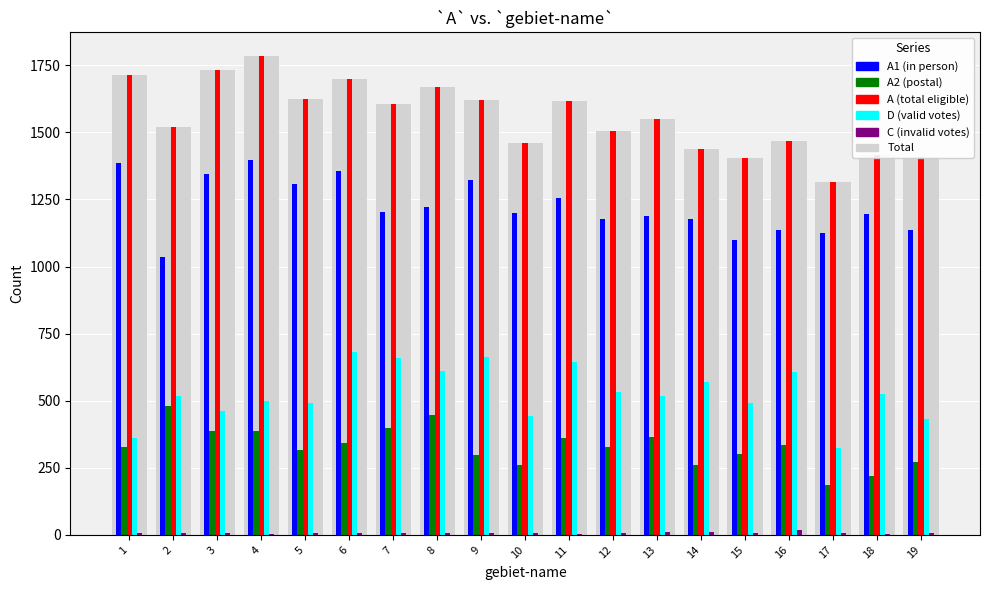

What is the maximum value shown in the chart?

1783